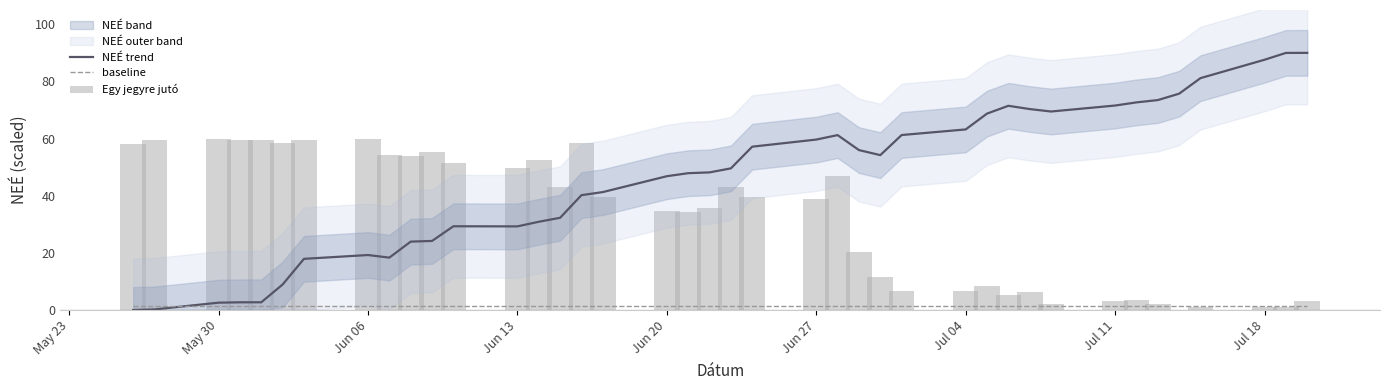

Are the bars horizontal?

No